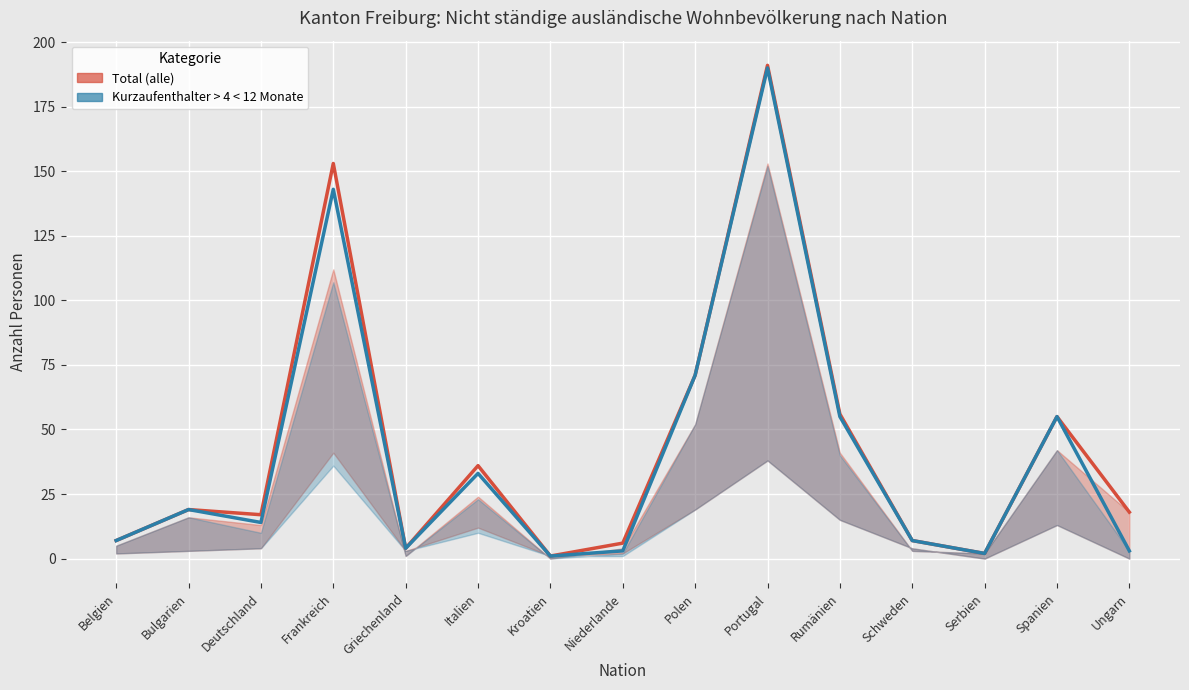

Reading left to right, transcribe all the data shown in this chart.

Total (alle): Belgien=7	Bulgarien=19	Deutschland=17	Frankreich=153	Griechenland=4	Italien=36	Kroatien=1	Niederlande=6	Polen=71	Portugal=191	Rumänien=56	Schweden=7	Serbien=2	Spanien=55	Ungarn=18
Kurzaufenthalter > 4 < 12 Monate: Belgien=7	Bulgarien=19	Deutschland=14	Frankreich=143	Griechenland=4	Italien=33	Kroatien=1	Niederlande=3	Polen=71	Portugal=190	Rumänien=55	Schweden=7	Serbien=2	Spanien=55	Ungarn=3